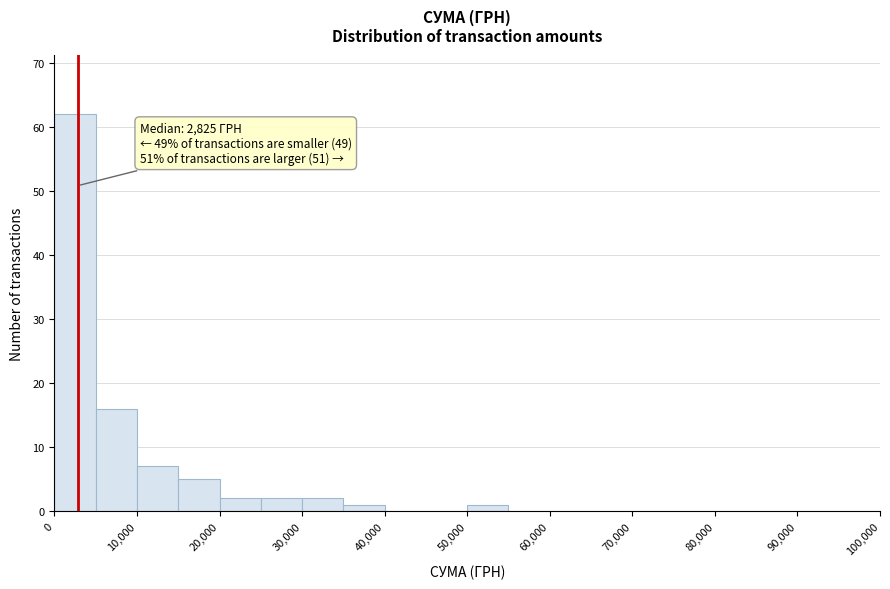

Which range on the x-axis has the tallest bar?

0 to 5000